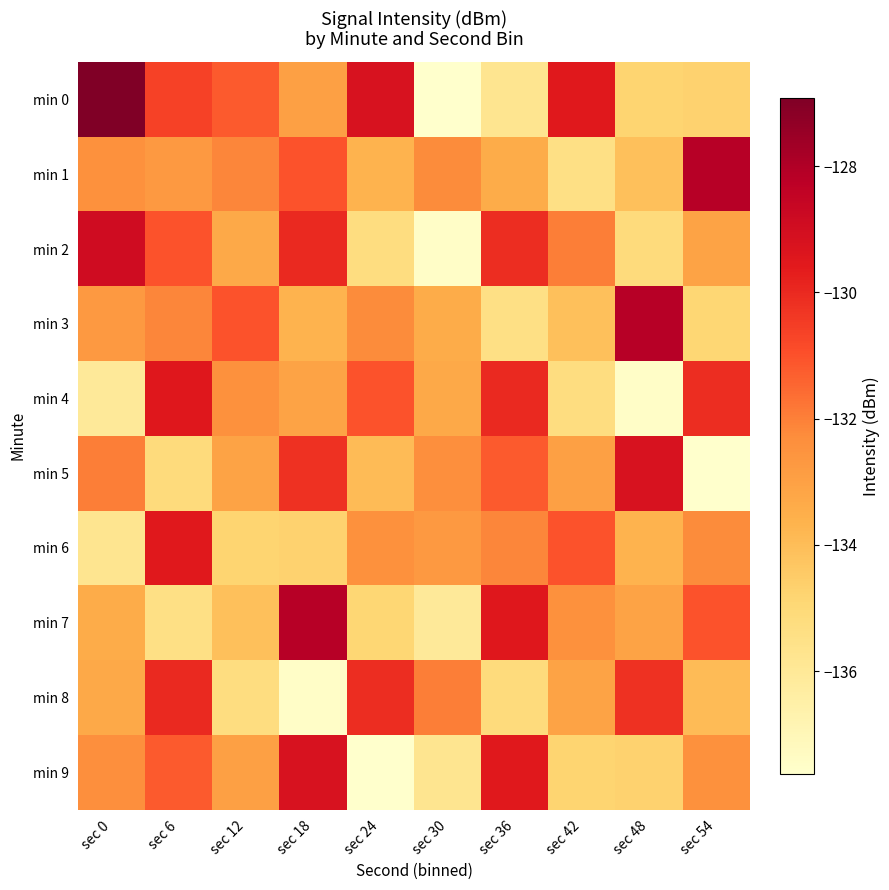

At sec 36, list the series in order from smallest to largest.

min 0, min 3, min 8, min 1, min 6, min 5, min 2, min 4, min 9, min 7